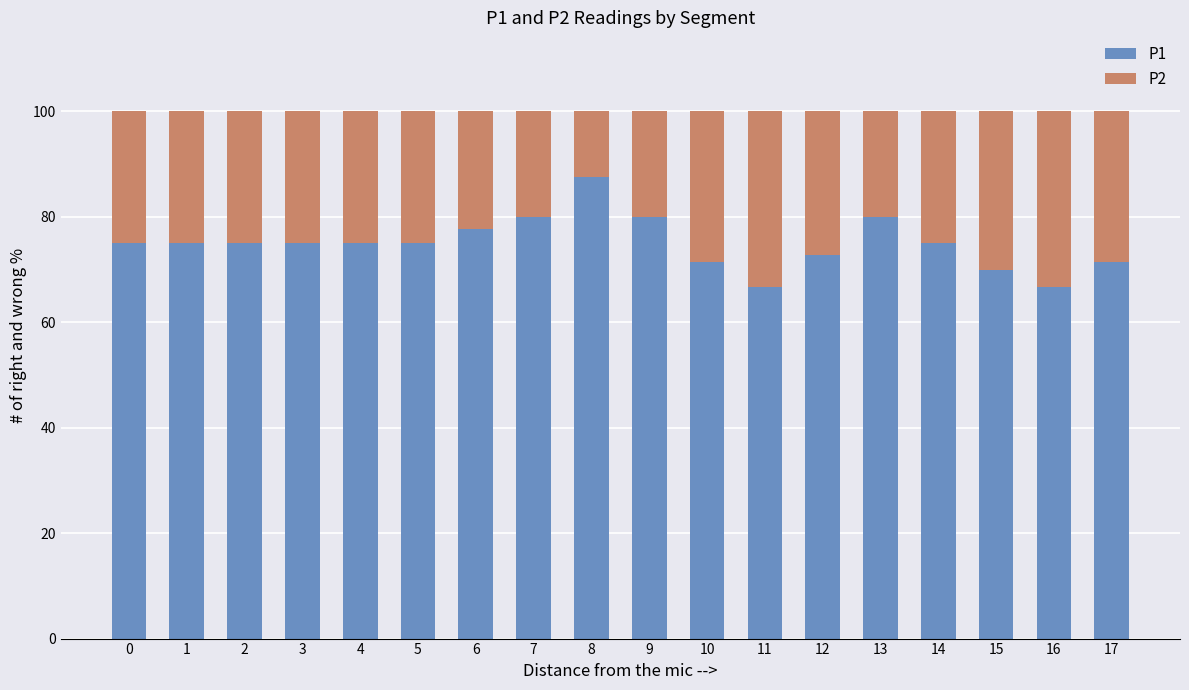

Are the bars horizontal?

No